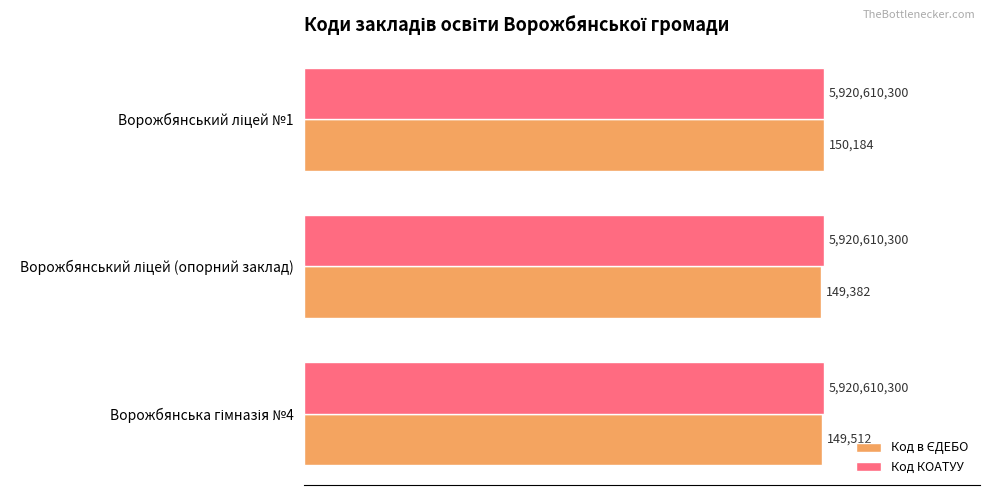

What is the difference between the second highest and minimum values in the Код в ЄДЕБО series?

0.1